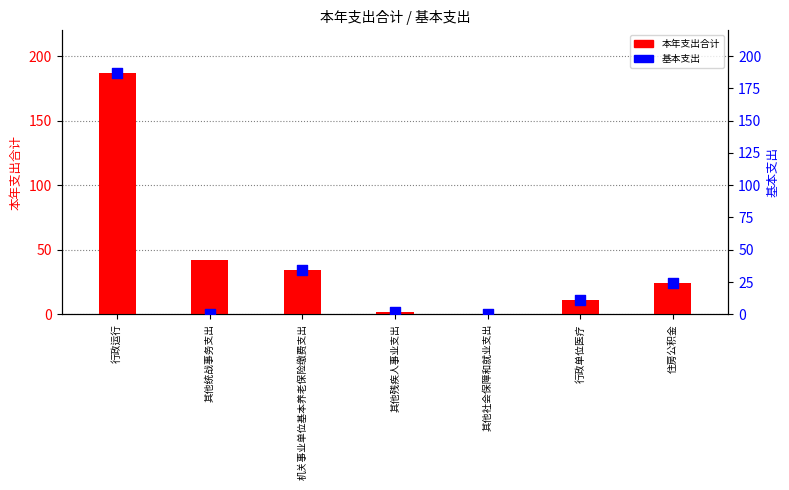

Is the value of 基本支出 at 行政单位医疗 greater than the value of 本年支出合计 at 住房公积金?

No